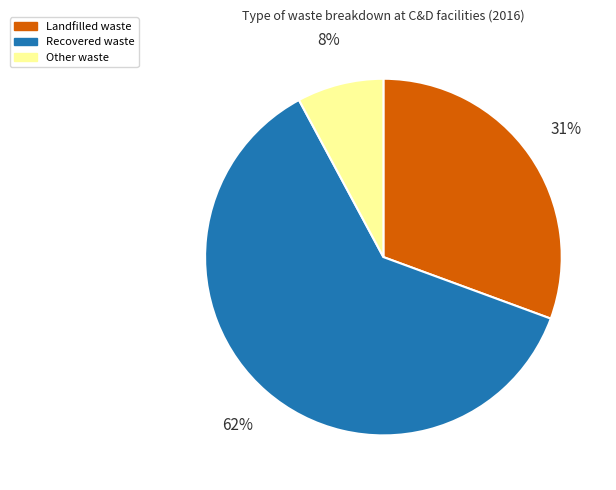

Count the number of slices in the pie.

3